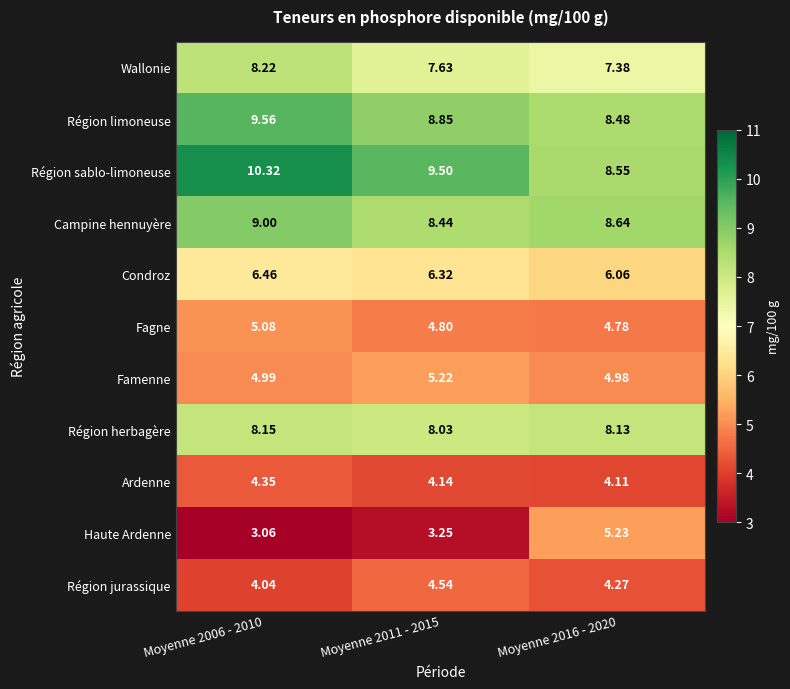

Which series changed the most between Moyenne 2011 - 2015 and Moyenne 2016 - 2020?

Haute Ardenne